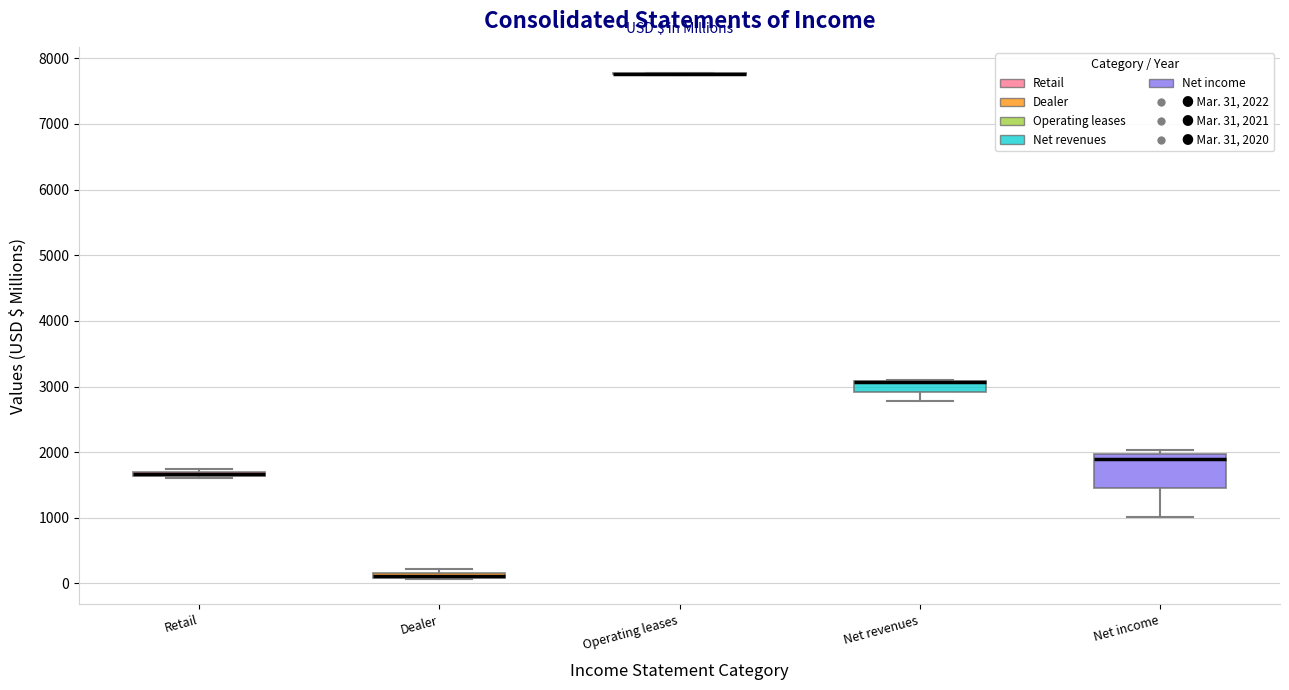

Comparing the boxes themselves (not the whiskers), which one is the tallest?

Net income